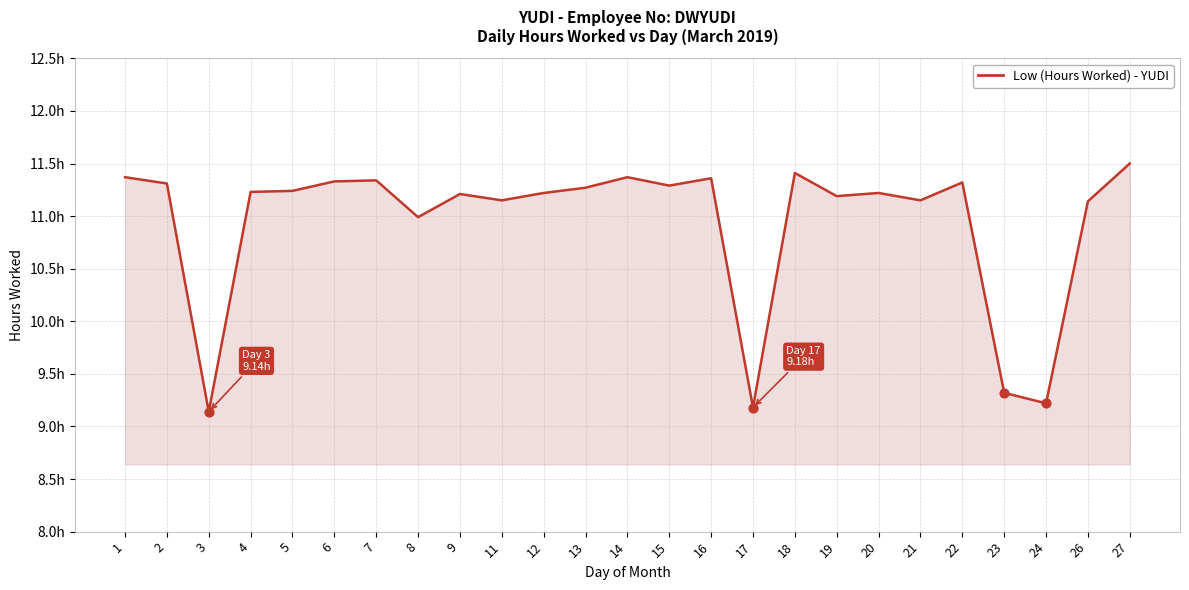

What is the ratio of the value at 23 to the value at 4?

0.8